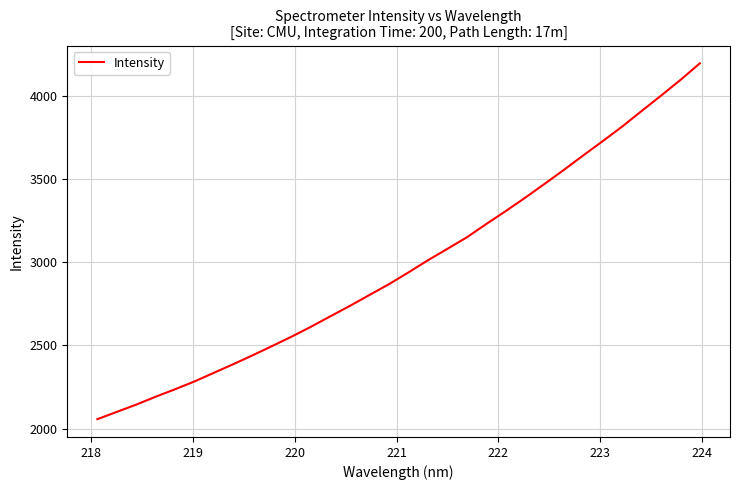

What is the difference between the maximum and minimum values?

2137.0